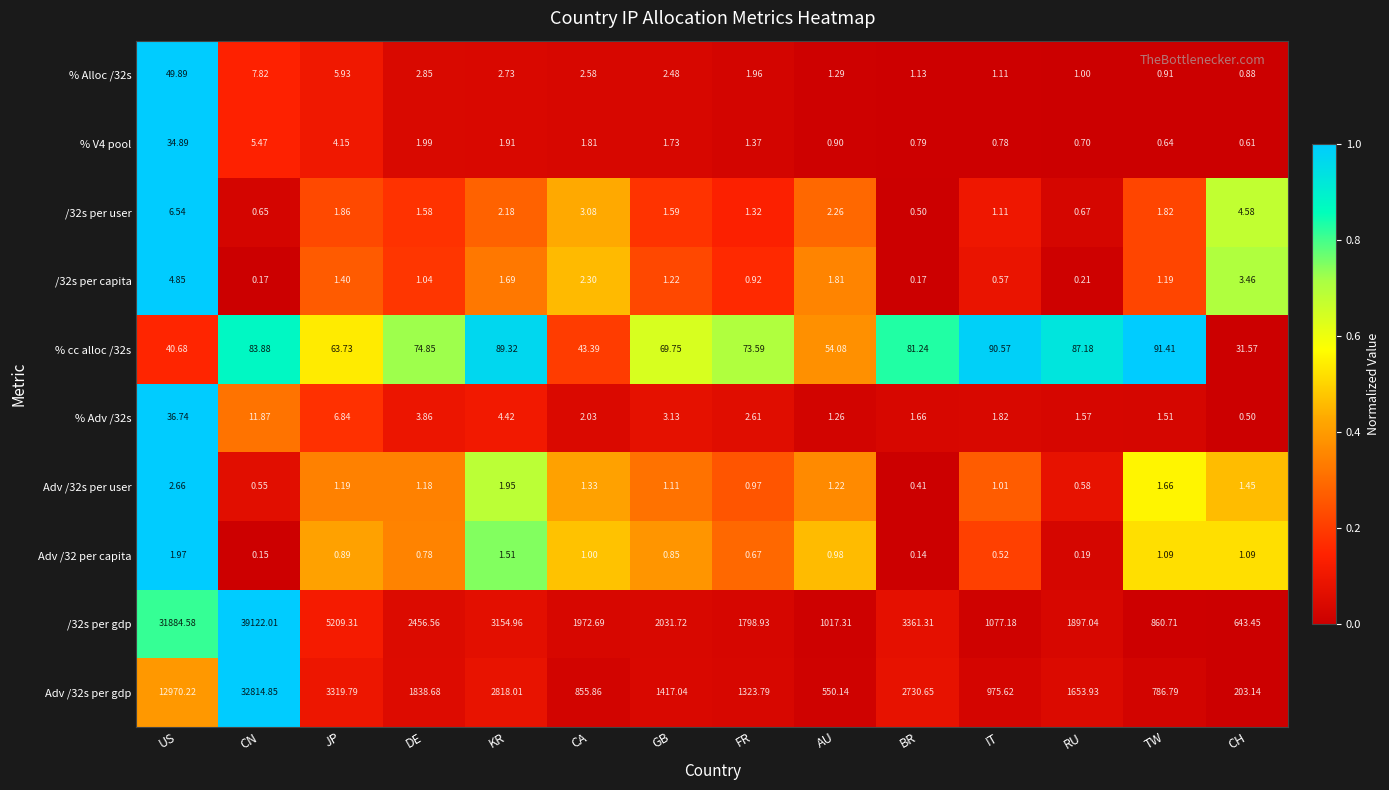

Rank the series by their maximum value, from highest to lowest.

/32s per gdp, Adv /32s per gdp, % cc alloc /32s, % Alloc /32s, % Adv /32s, % V4 pool, /32s per user, /32s per capita, Adv /32s per user, Adv /32 per capita